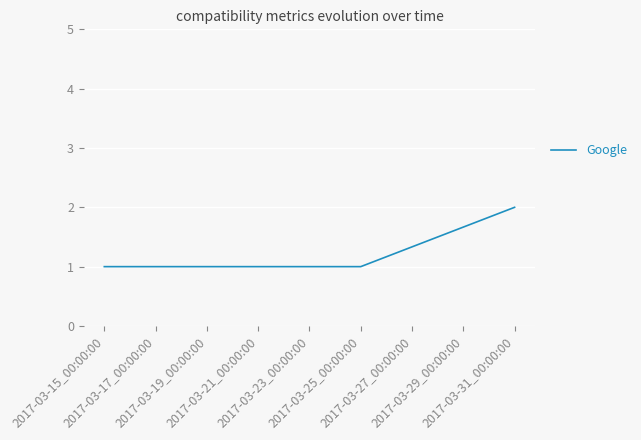

What is the sum of all values?

5